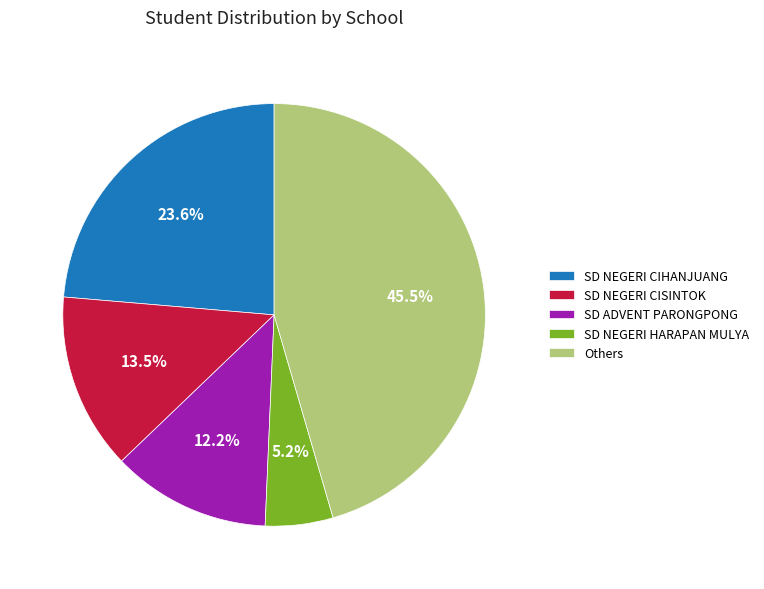

Which slice is the largest?

Others